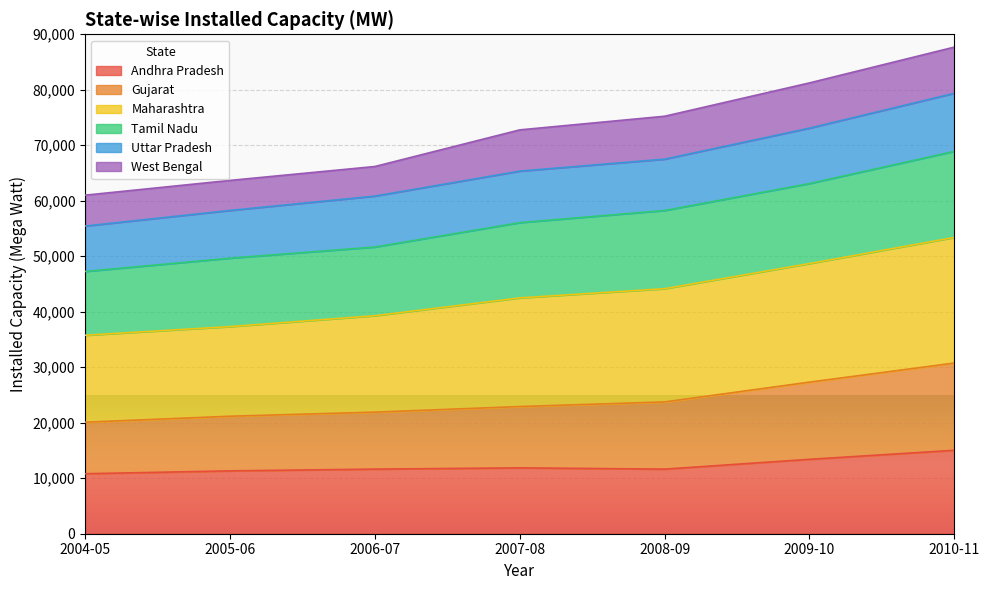

What are all the series names shown in the legend?

Andhra Pradesh, Gujarat, Maharashtra, Tamil Nadu, Uttar Pradesh, West Bengal